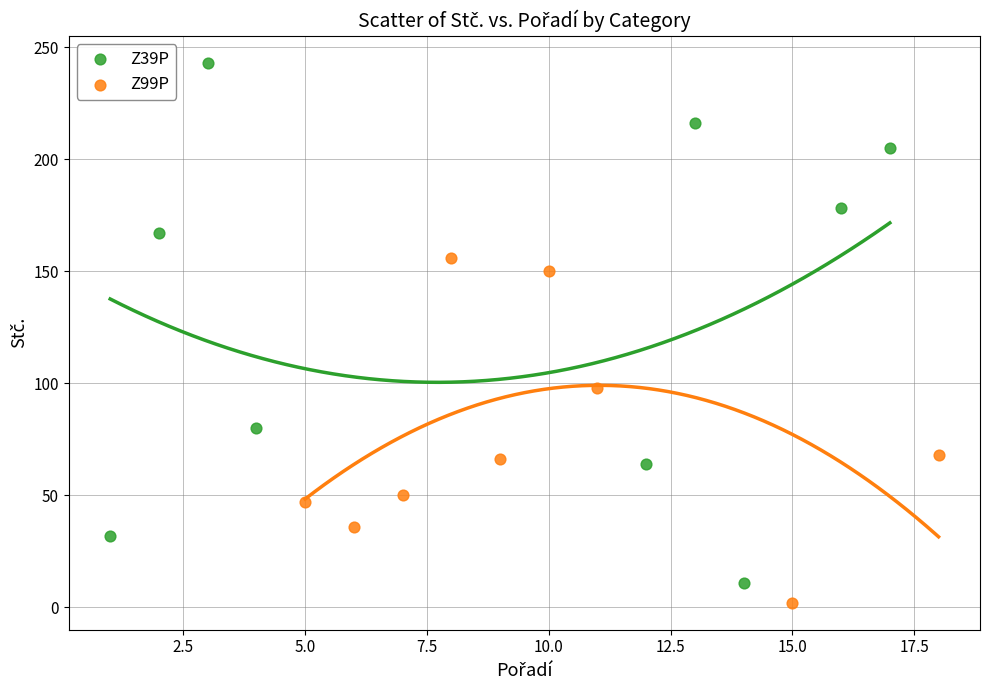

Which series contains the highest Y value?

Z39P